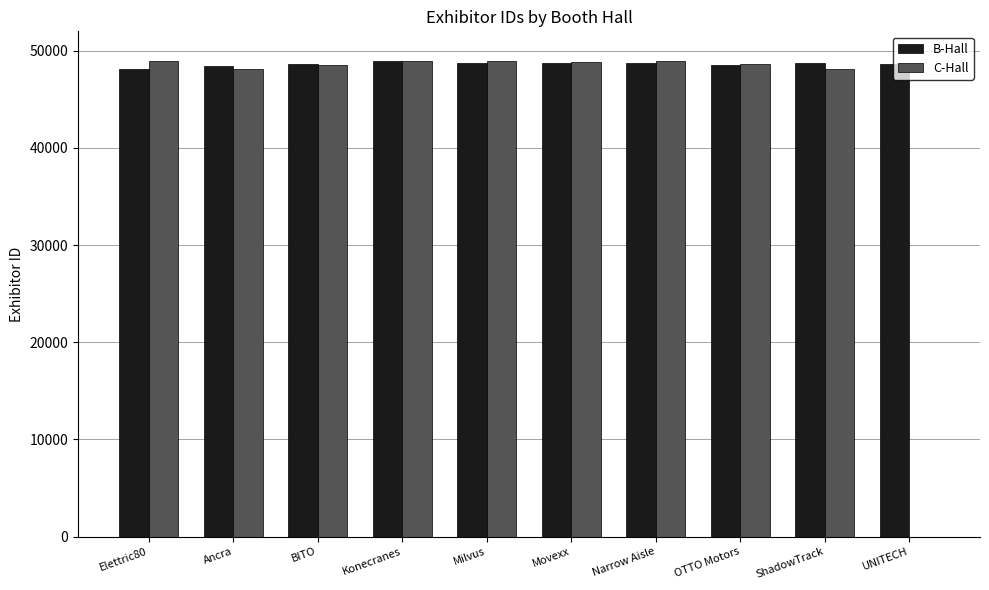

How many groups of bars are there?

10